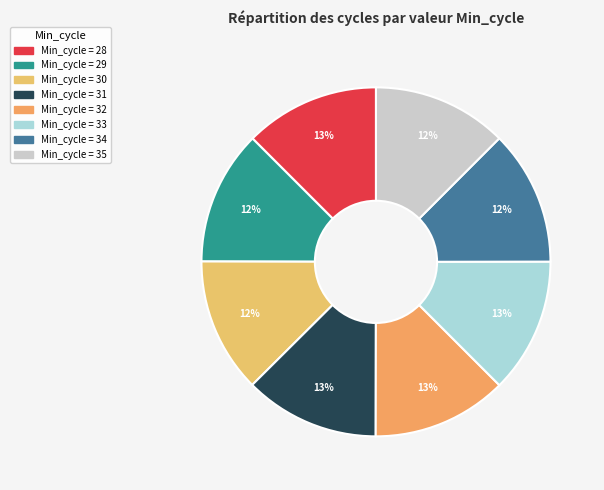

Does any single category account for the majority?

No